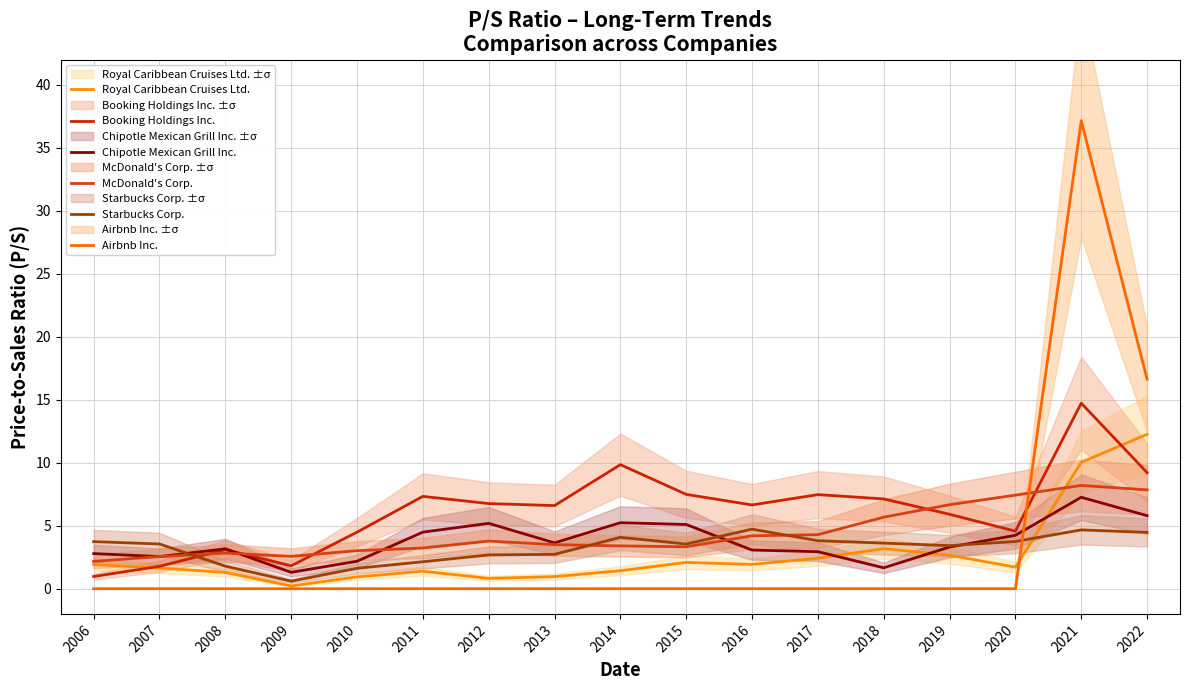

How many intersections are there between Royal Caribbean Cruises Ltd. and Starbucks Corp.?

1